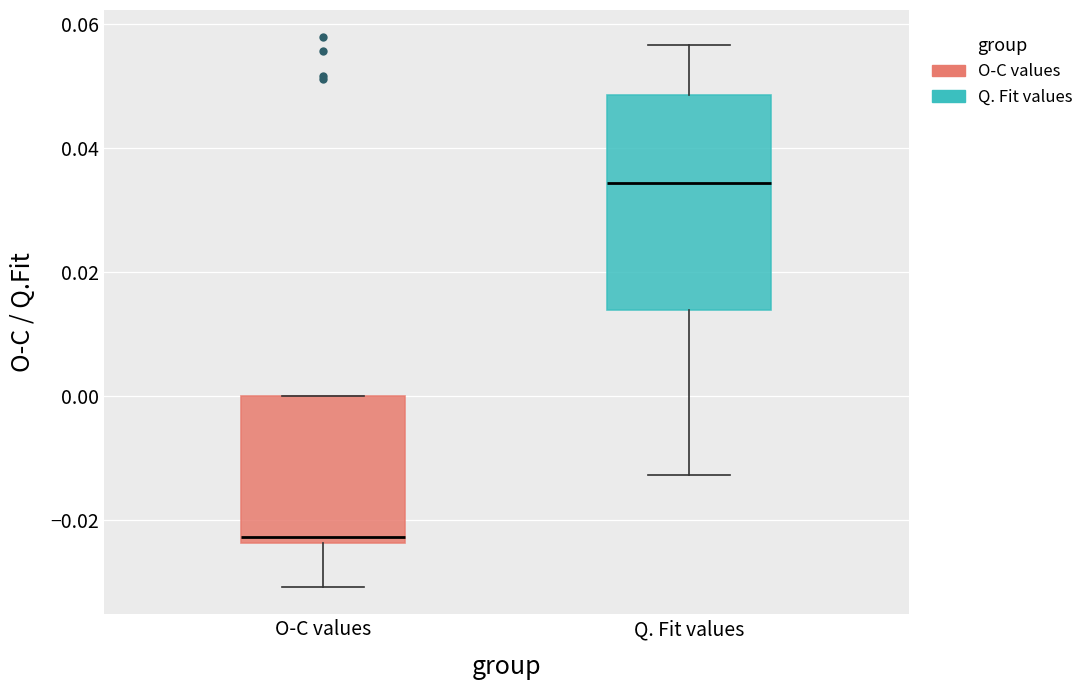

Reading left to right, transcribe this box plot: for each box, give where its median line is, the range the box spans, and where its two whiskers end, as read against the y-axis. The values are not printed on the chart, so give them approximately, as read against the axis.

O-C values: median -0.022, box -0.024 to 0.000, whiskers -0.030 to 0.000
Q. Fit values: median 0.034, box 0.014 to 0.048, whiskers -0.012 to 0.056